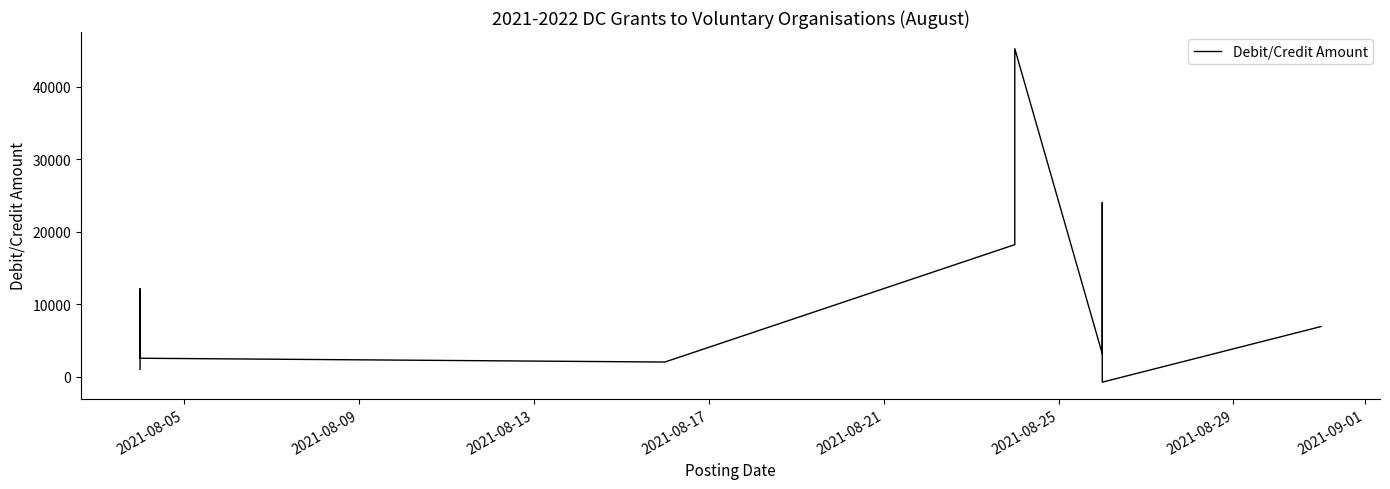

How many series are shown in this chart?

1